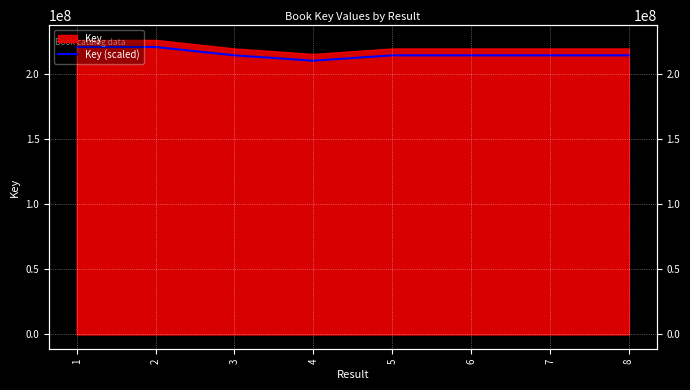

How many lines are shown in the chart?

1